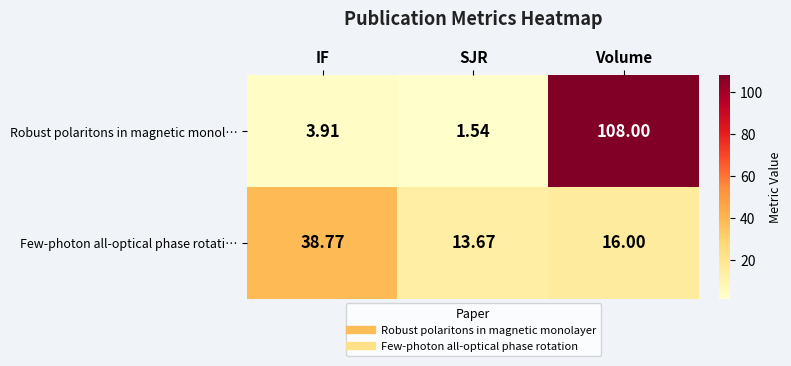

Which category has the lowest value across all series?

SJR